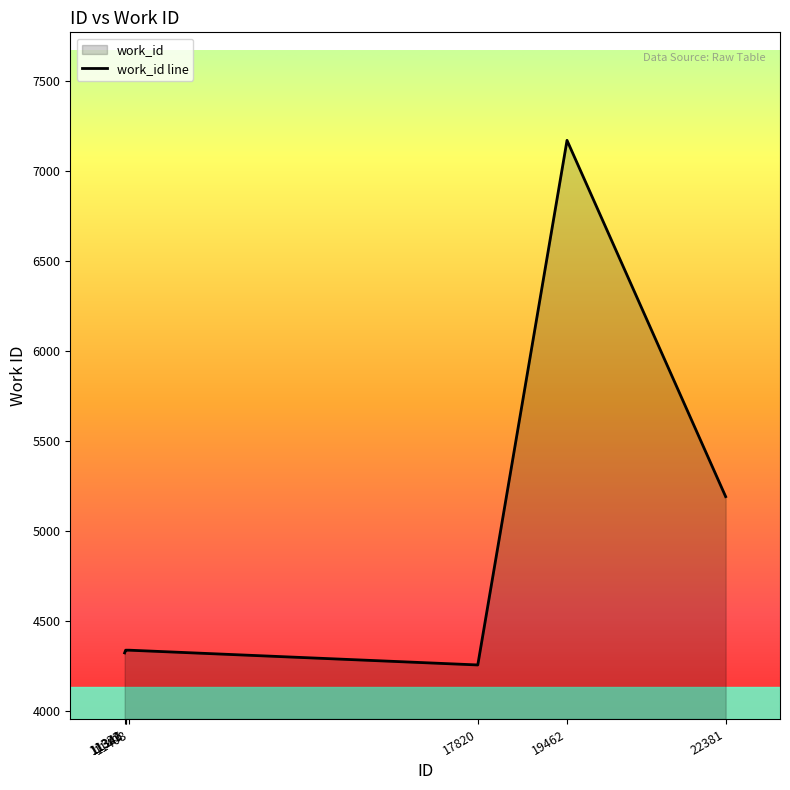

What is the maximum value shown in the chart?

7171